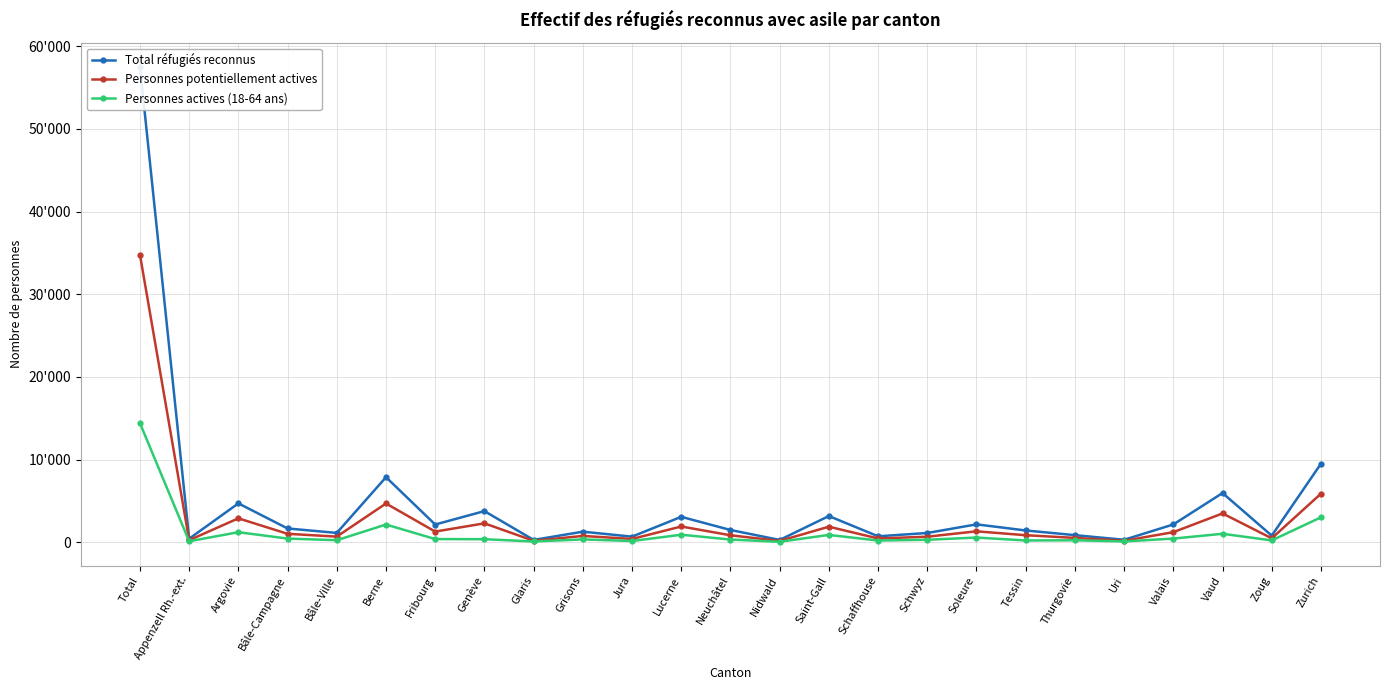

What is the value of the Personnes potentiellement actives point at the 22nd from the left?

1233